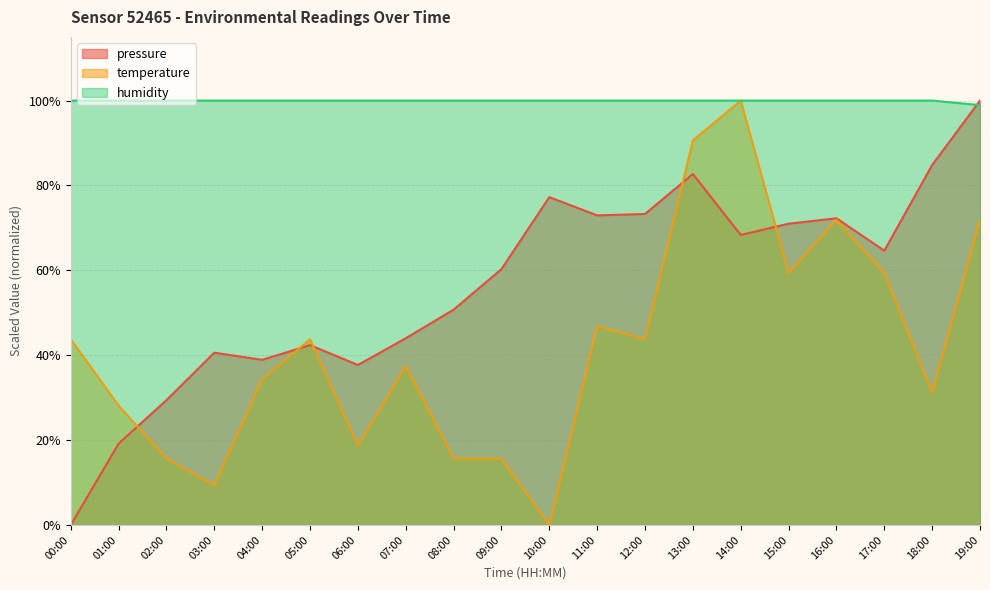

Reading left to right, list all the values displayed in this chart.

temperature: 00:00=43.7	01:00=28.1	02:00=15.6	03:00=9.4	04:00=34.4	05:00=43.7	06:00=18.7	07:00=37.5	08:00=15.6	09:00=15.6	10:00=0.0	11:00=46.9	12:00=43.7	13:00=90.6	14:00=100.0	15:00=59.4	16:00=71.9	17:00=59.4	18:00=31.2	19:00=71.9
humidity: 00:00=100.0	01:00=100.0	02:00=100.0	03:00=100.0	04:00=100.0	05:00=100.0	06:00=100.0	07:00=100.0	08:00=100.0	09:00=100.0	10:00=100.0	11:00=100.0	12:00=100.0	13:00=100.0	14:00=100.0	15:00=100.0	16:00=100.0	17:00=100.0	18:00=100.0	19:00=98.9
pressure_norm: 00:00=0.0	01:00=19.2	02:00=29.4	03:00=40.6	04:00=38.9	05:00=42.4	06:00=37.7	07:00=44.0	08:00=50.7	09:00=60.3	10:00=77.2	11:00=72.9	12:00=73.3	13:00=82.7	14:00=68.3	15:00=71.0	16:00=72.3	17:00=64.6	18:00=84.8	19:00=100.0